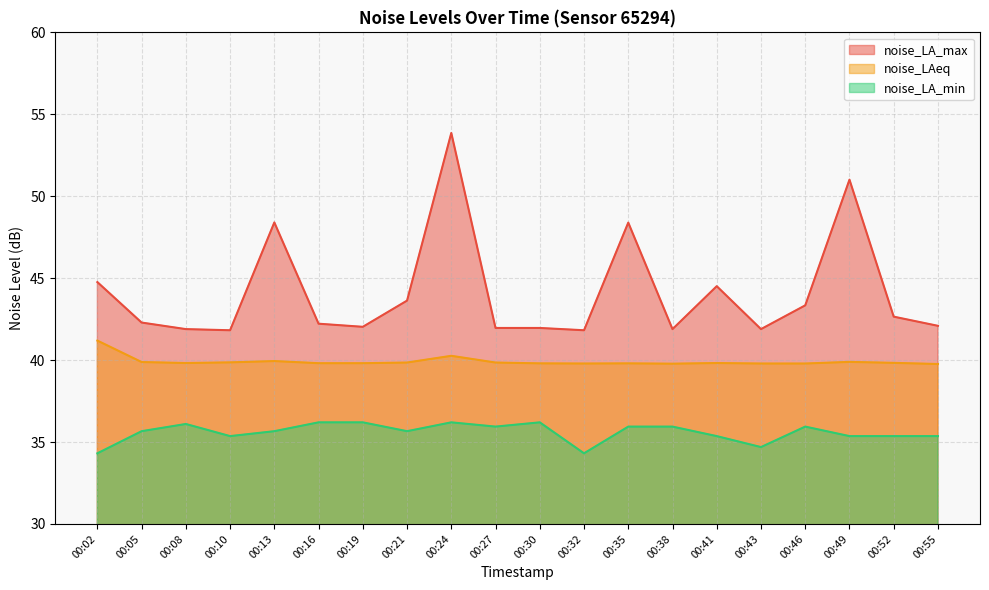

True or false: noise_LA_min and noise_LA_max intersect in this chart.

False